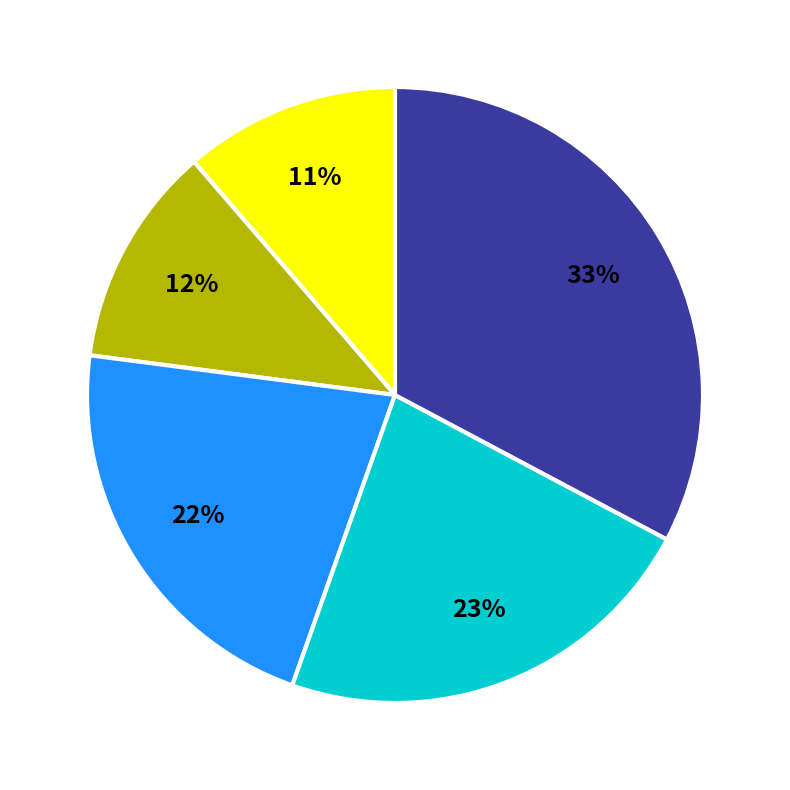

To the nearest percent, what is the average slice percentage?

20%